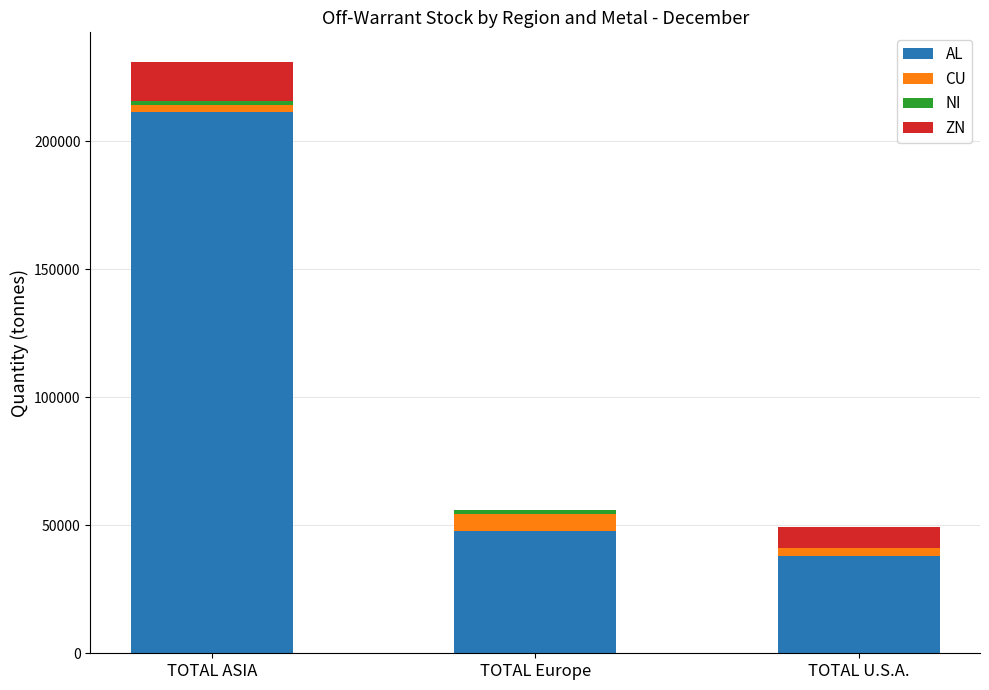

What is the total value across all series at TOTAL U.S.A.?

49273